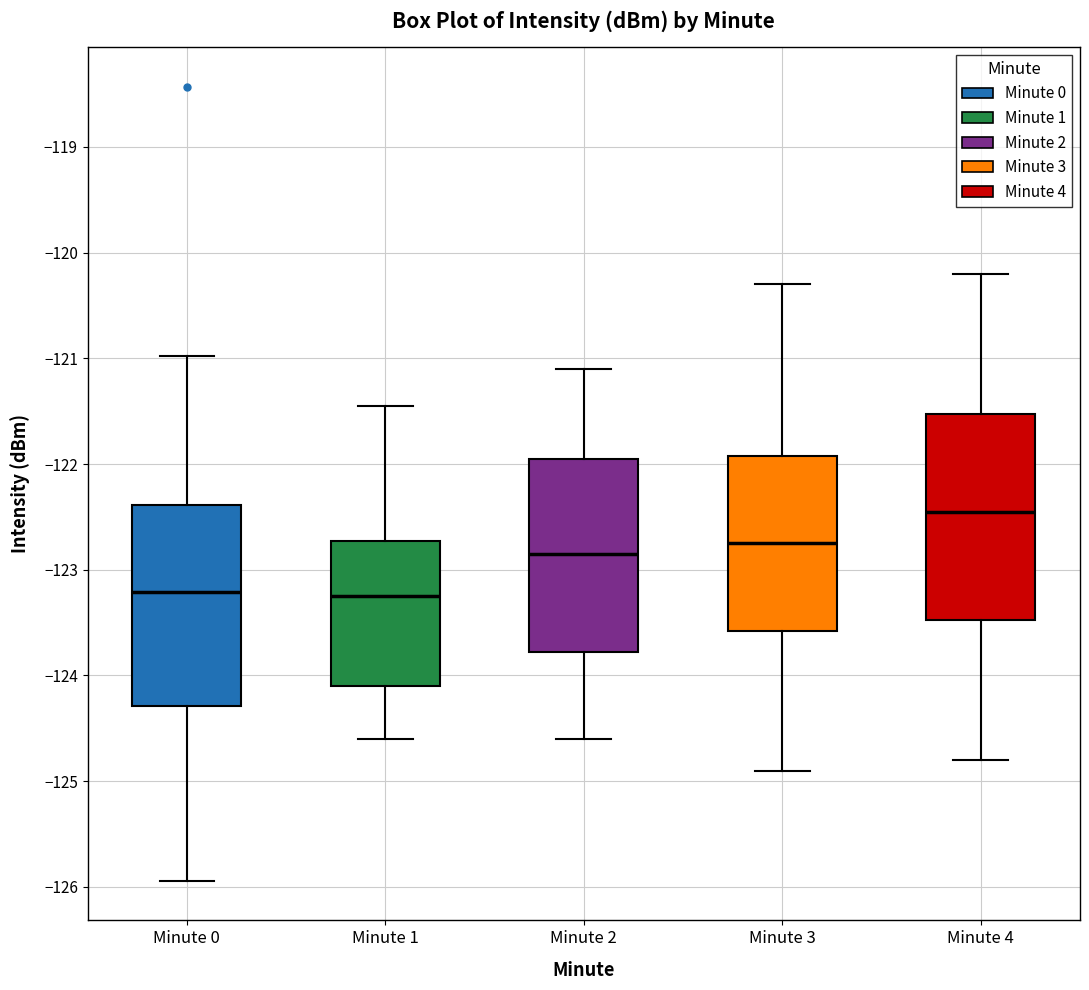

Reading left to right, transcribe this box plot: for each box, give where its median line is, the range the box spans, and where its two whiskers end, as read against the y-axis. The values are not printed on the chart, so give them approximately, as read against the axis.

Minute 0: median -123.2, box -124.3 to -122.4, whiskers -125.9 to -121.0
Minute 1: median -123.2, box -124.1 to -122.7, whiskers -124.6 to -121.4
Minute 2: median -122.8, box -123.8 to -121.9, whiskers -124.6 to -121.1
Minute 3: median -122.7, box -123.6 to -121.9, whiskers -124.9 to -120.3
Minute 4: median -122.4, box -123.5 to -121.5, whiskers -124.8 to -120.2